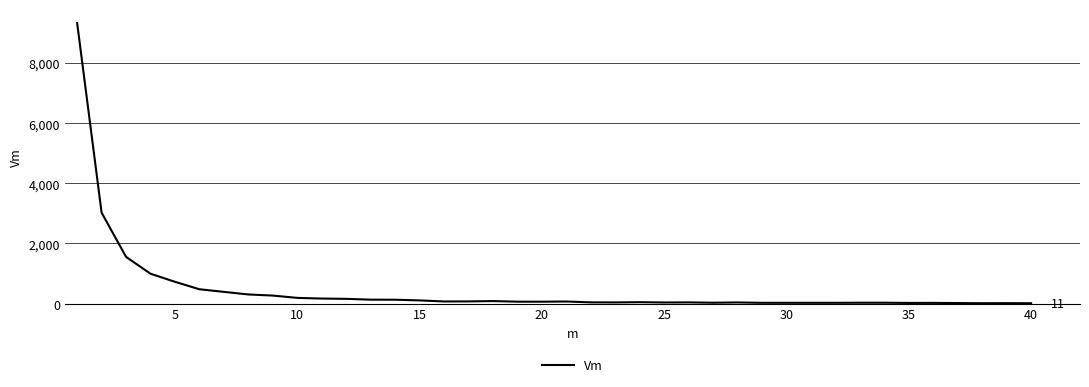

What is the difference between the maximum and minimum values?

9323